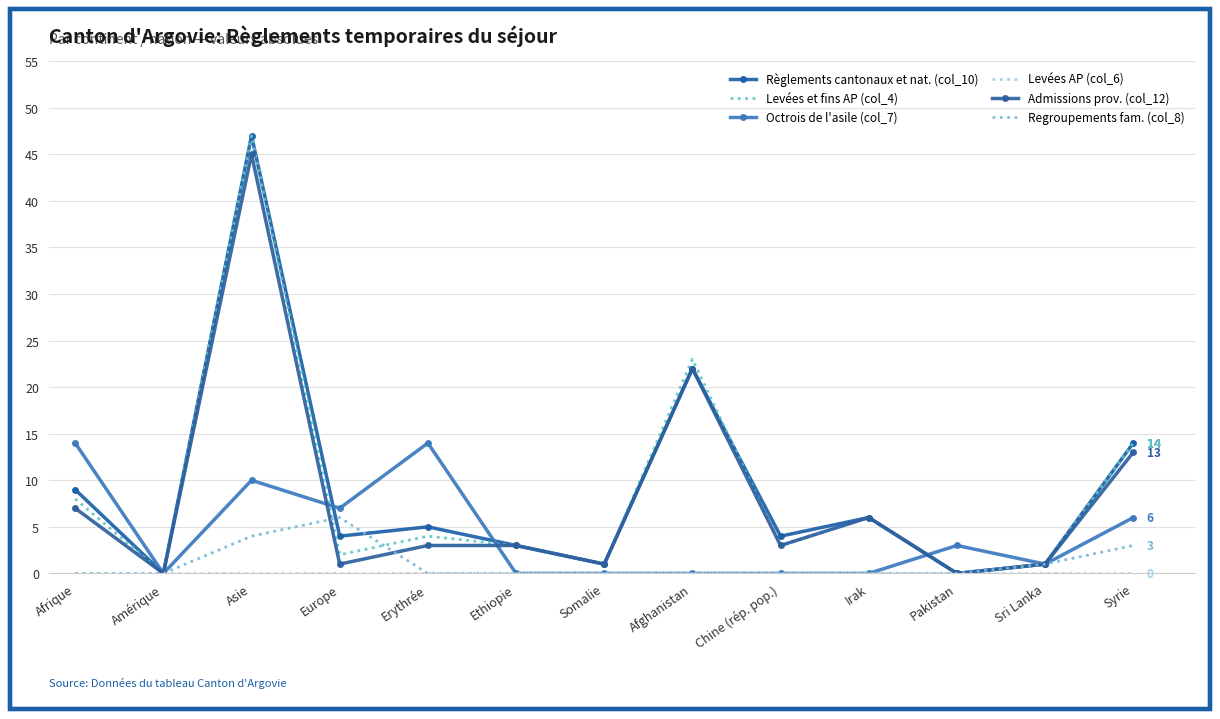

Which has a higher value, Afrique or Ethiopie?

Afrique